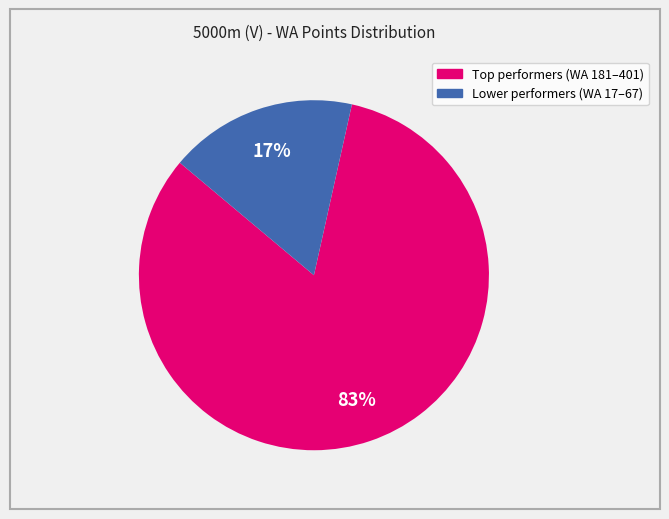

To the nearest percent, what is the average slice percentage?

50%